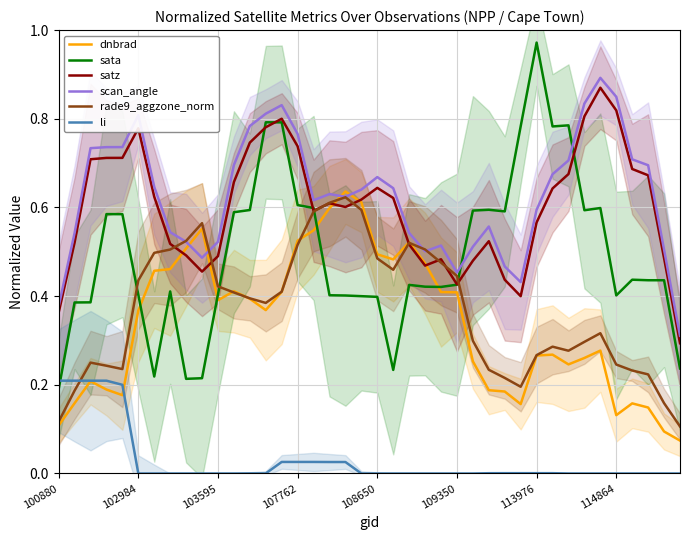

True or false: satz and li intersect in this chart.

False